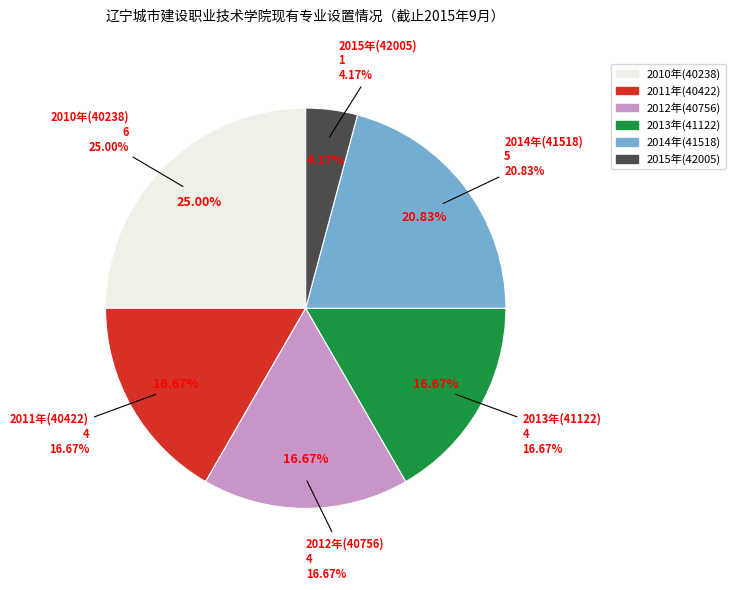

To the nearest percent, what percentage of the pie is 42005?

4%